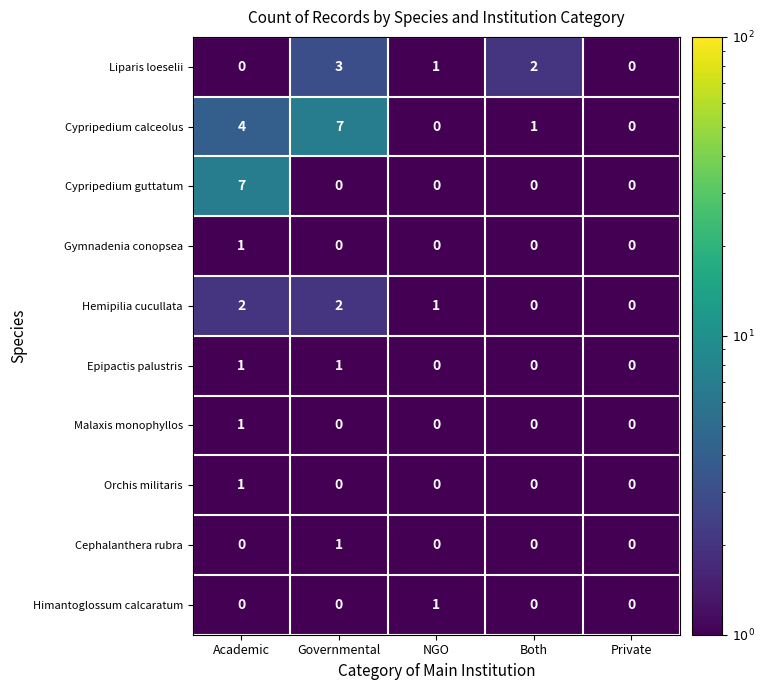

What is the greatest value displayed?

7